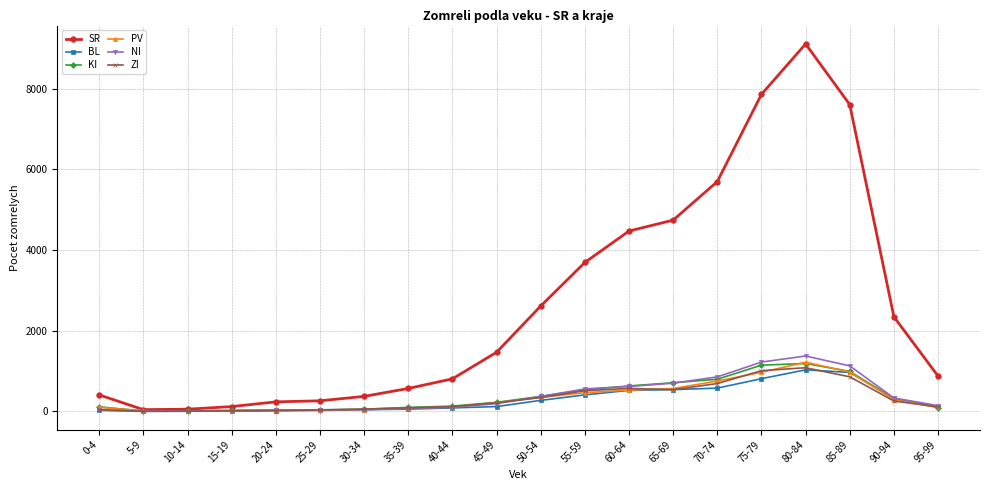

What value does the KI series have at 55-59?

538